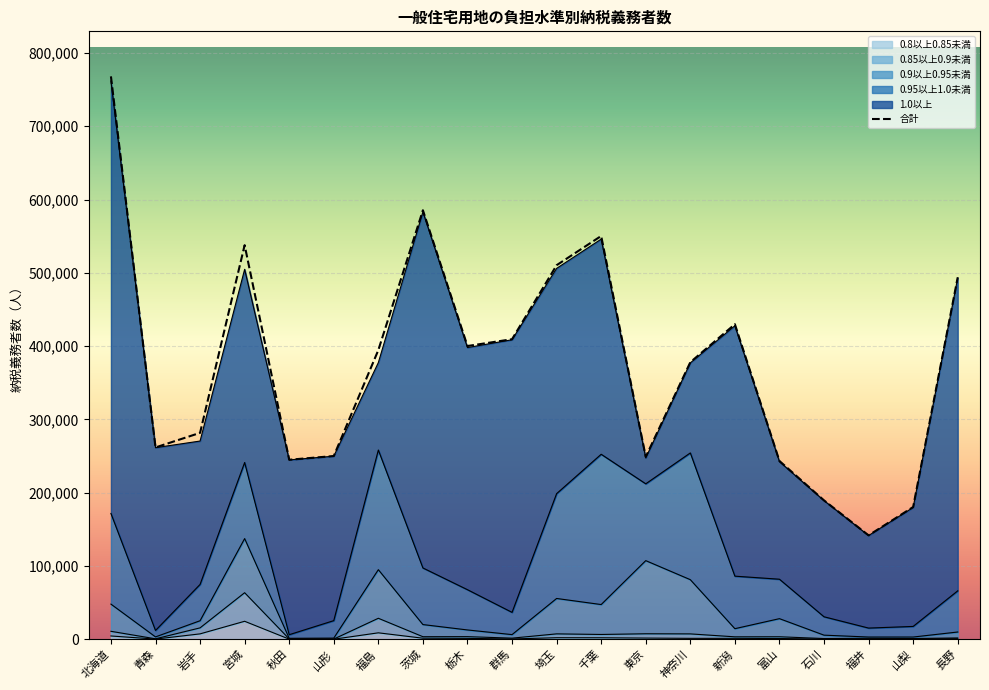

What is the label of the 12th point from the right?

栃木